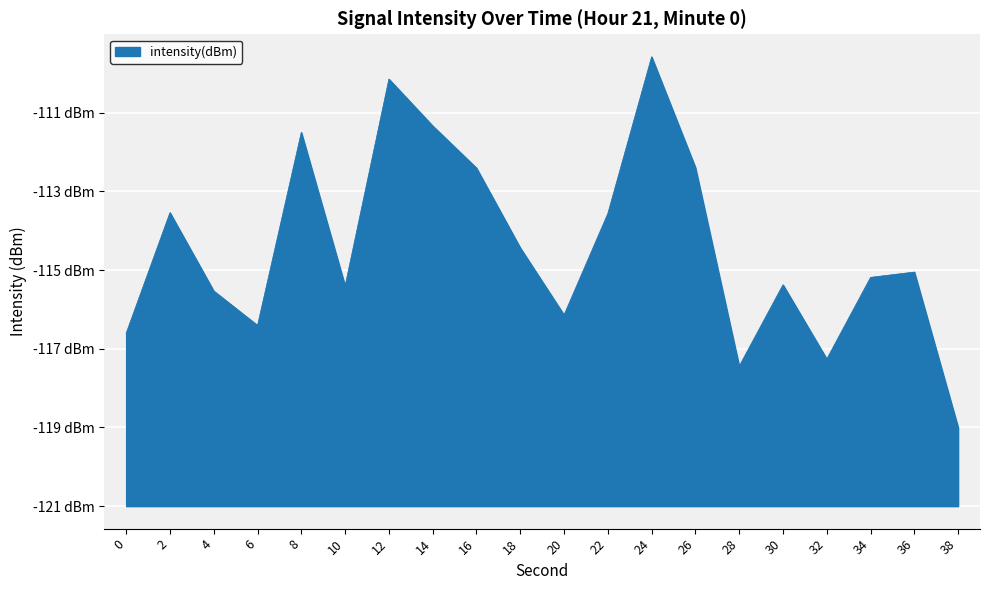

What is the ratio of the value at 20 to the value at 4?

0.9